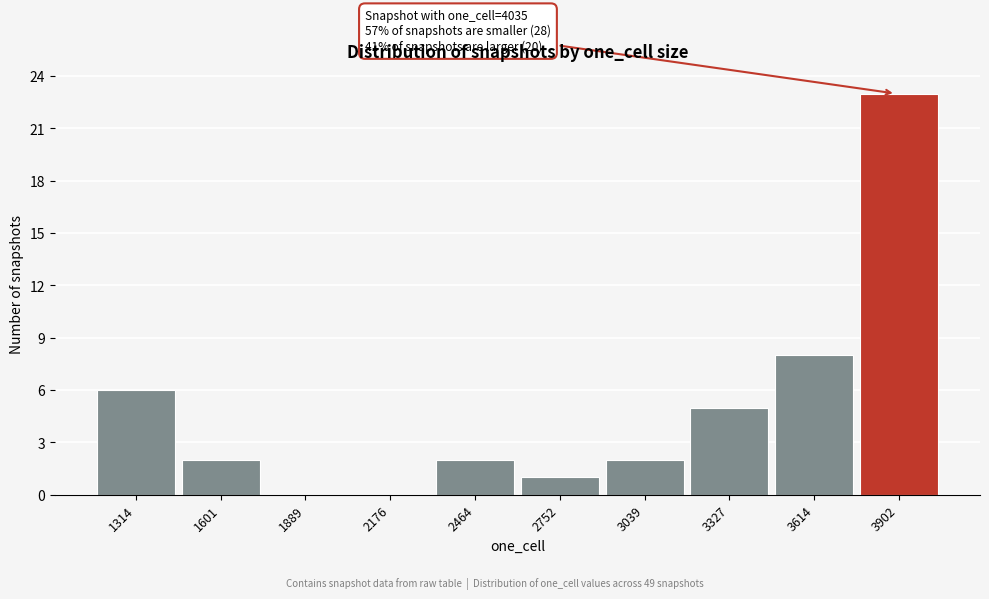

Reading left to right, list all the values displayed in this chart.

1314=6	1601=2	1889=0	2176=0	2464=2	2752=1	3039=2	3327=5	3614=8	3902=23